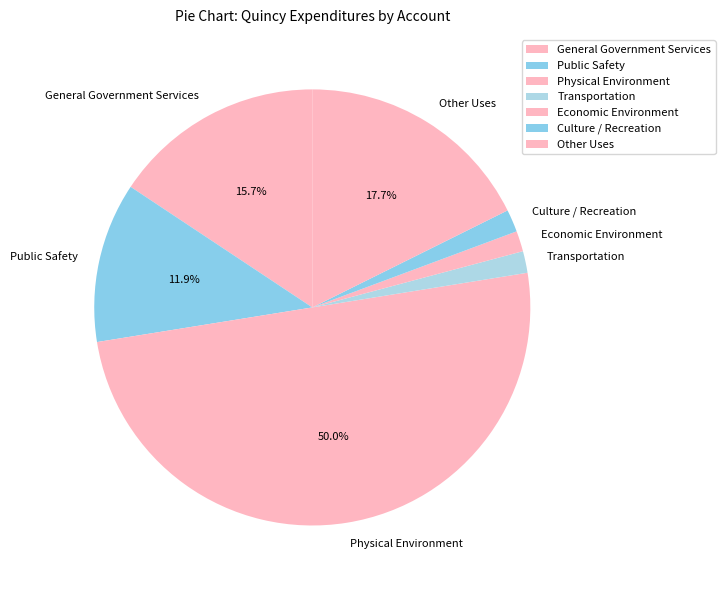

Which has a higher value, General Government Services or Transportation?

General Government Services